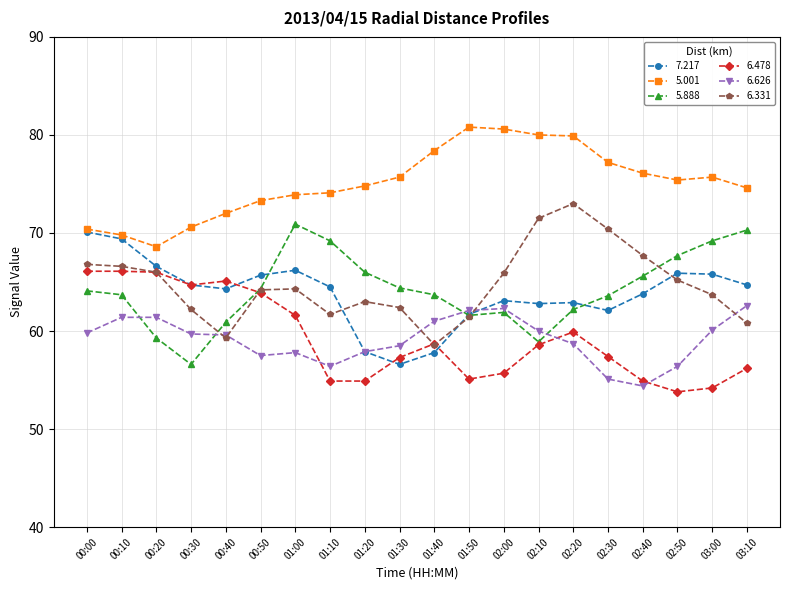

What is the sum of all 6.478 values?

1185.1